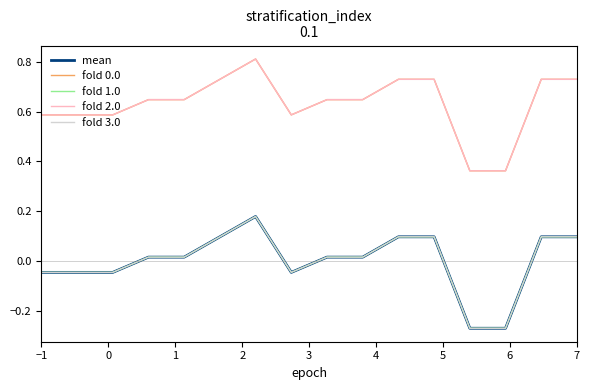

In fold 2.0, how many points are lower than both neighbors (excluding endpoints)?

1